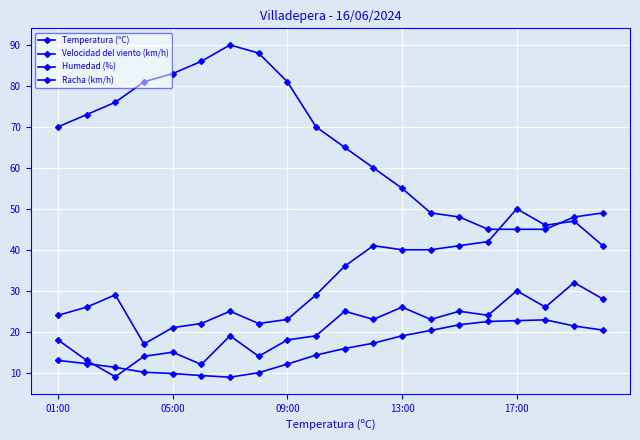

Which series has the largest range (max minus min)?

Humedad (%)